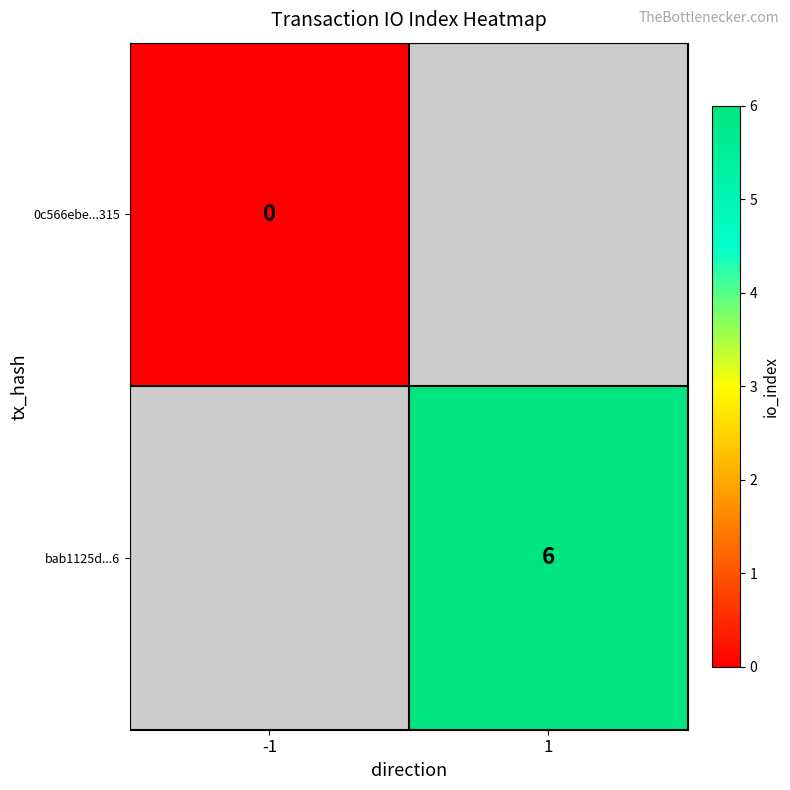

Is it true that bab1125d...6 equals 6 at 1?

True